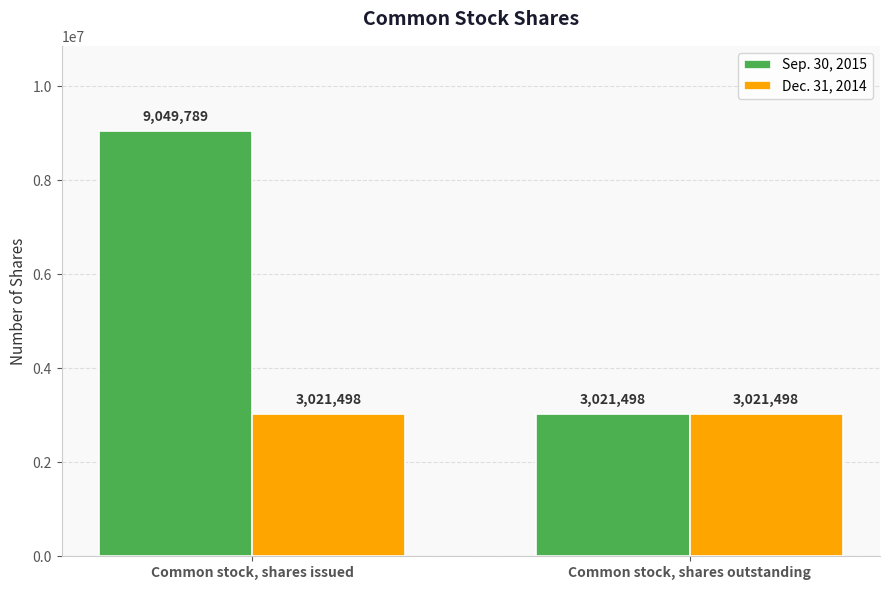

What is the label of the 1st bar from the right?

Common stock, shares outstanding